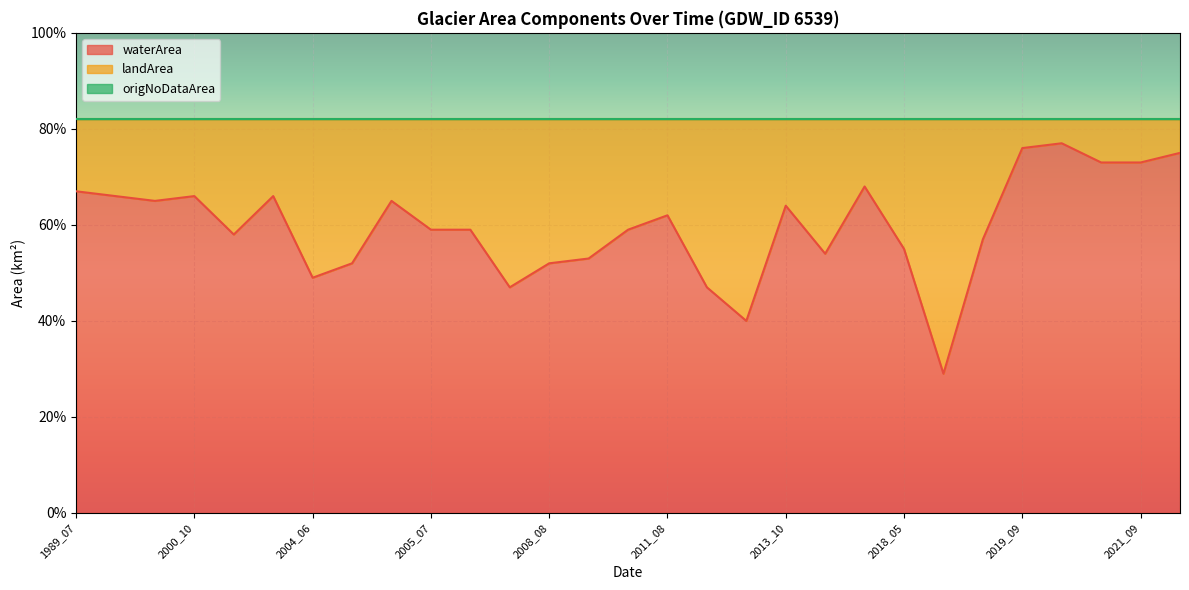

What is the average value of the landArea series?

0.2